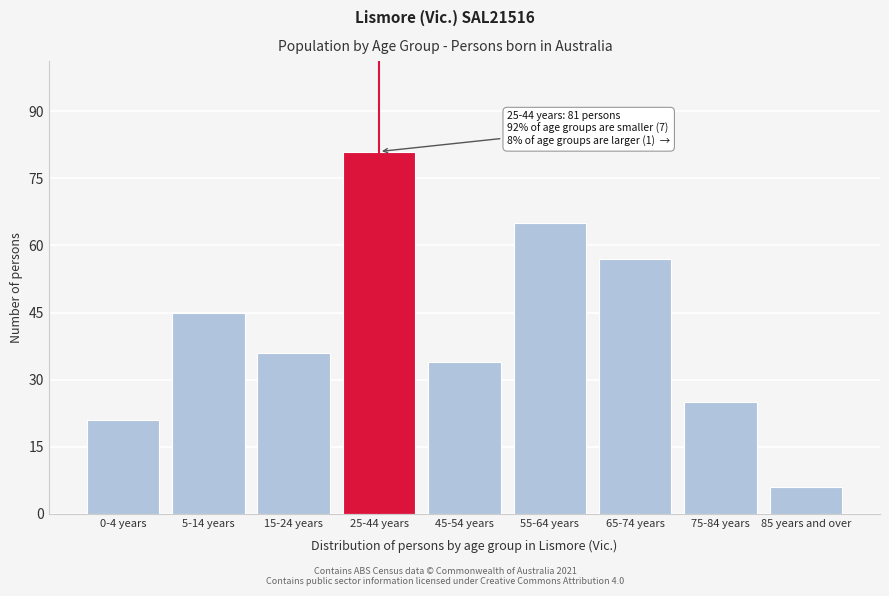

Reading left to right, transcribe all the data shown in this chart.

0-4 years=21	5-14 years=45	15-24 years=36	25-44 years=81	45-54 years=34	55-64 years=65	65-74 years=57	75-84 years=25	85 years and over=6